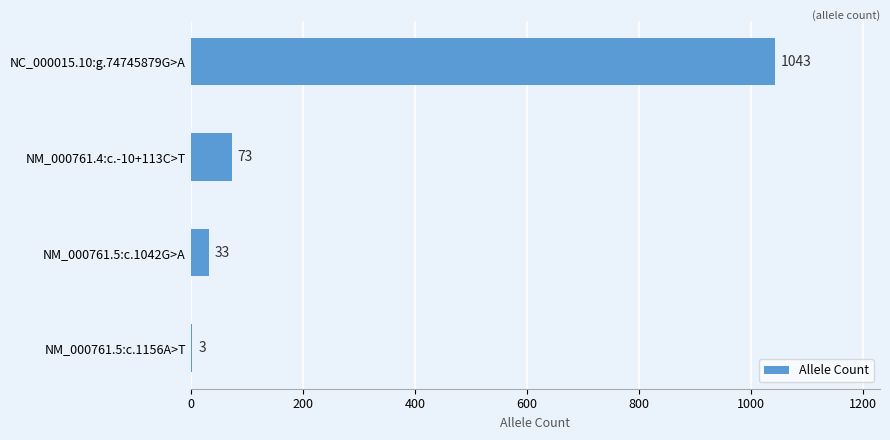

Is it true that the value at NC_000015.10:g.74745879G>A is 1043?

True